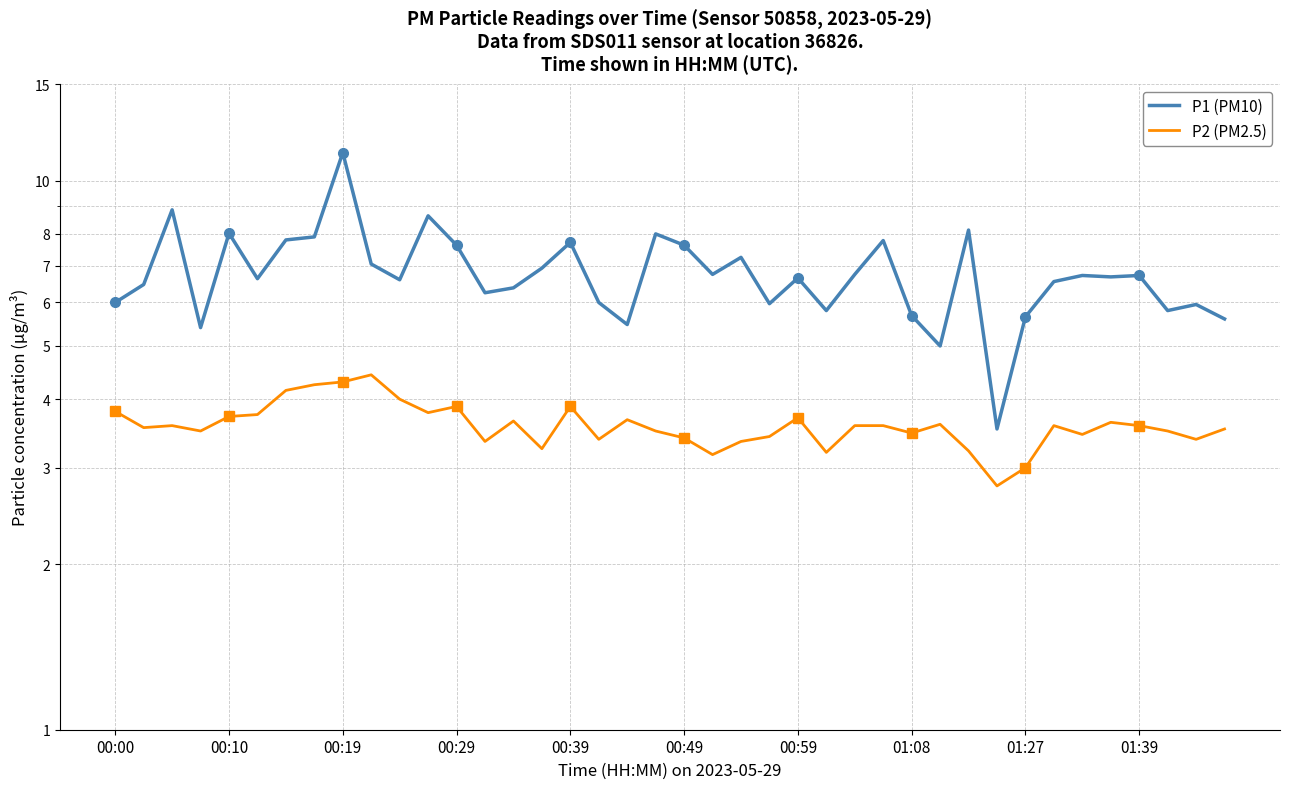

Rank the series by their maximum value, from lowest to highest.

P2 (PM2.5), P1 (PM10)